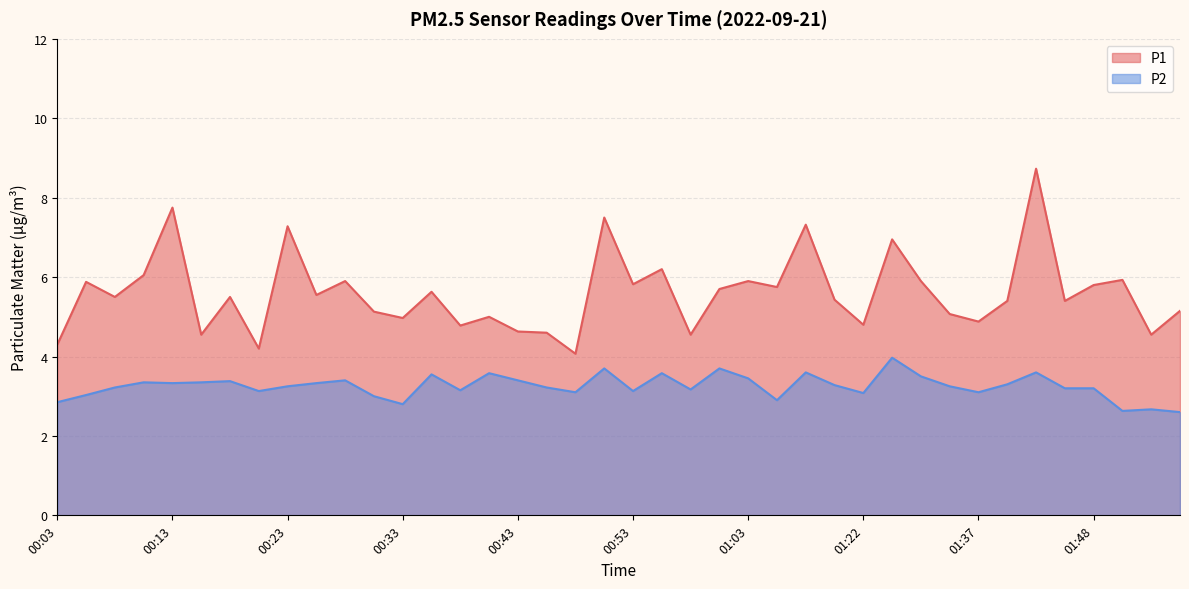

Between 00:58 and 01:01, which series saw the biggest shift?

P1